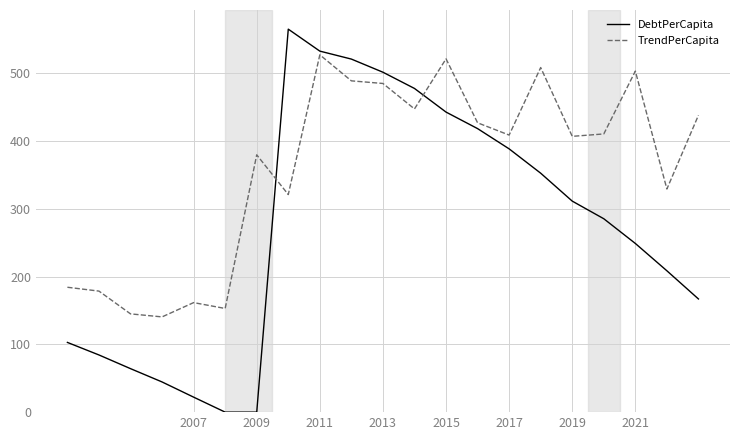

Rank the series by their maximum value, from lowest to highest.

TrendPerCapita, DebtPerCapita